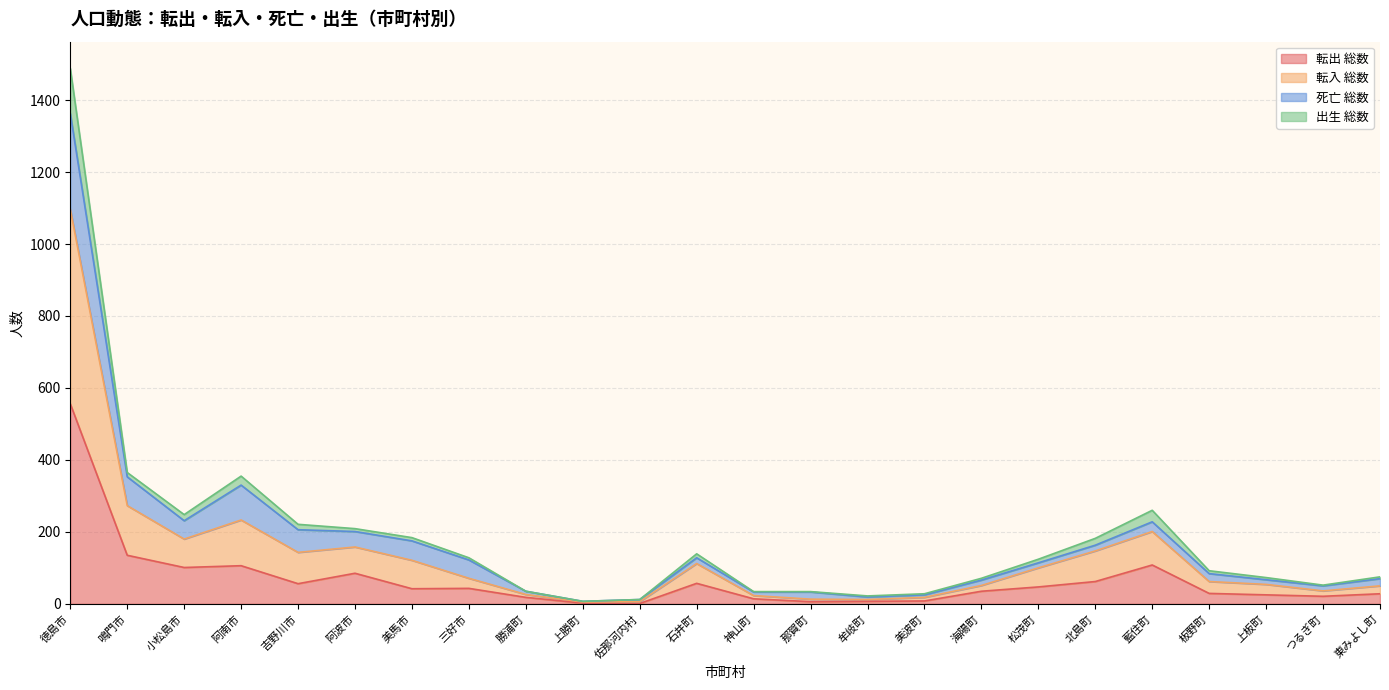

The value of 転入 総数 at 美馬市 is 159. True or false?

False